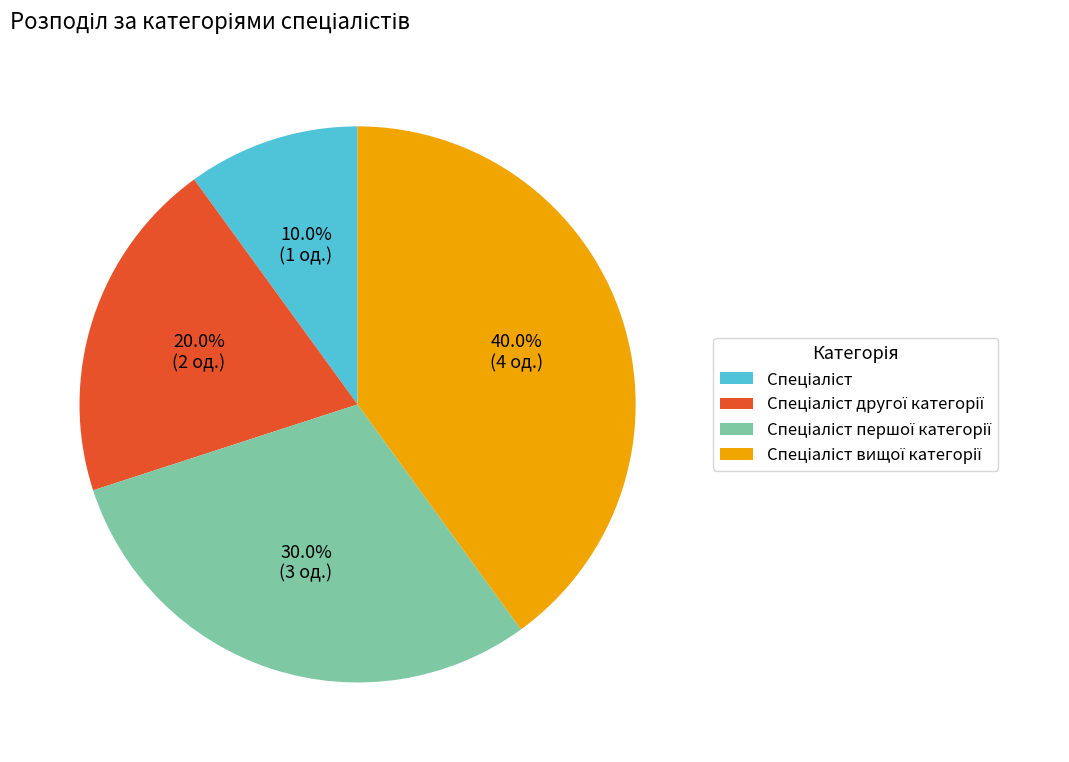

To the nearest percent, what is the difference between the largest and smallest slice percentages?

30%